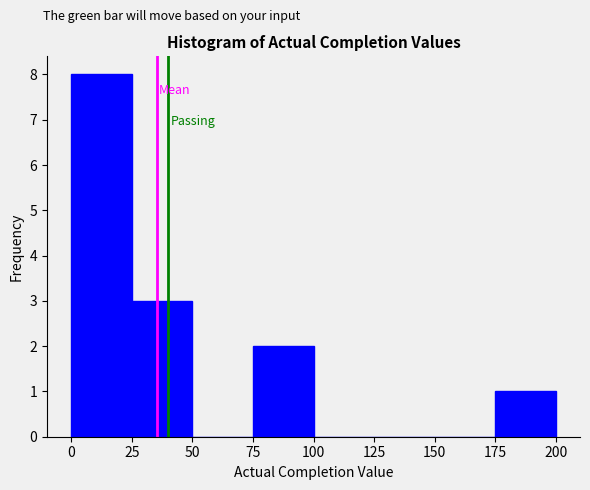

Reading left to right, transcribe this chart: for each bar, give the range it covers on the x-axis and its height. The values are not printed on the chart, so give them approximately, as read against the axis.

0 to 25: 8
25 to 50: 3
50 to 75: 0
75 to 100: 2
100 to 125: 0
125 to 150: 0
150 to 175: 0
175 to 200: 1